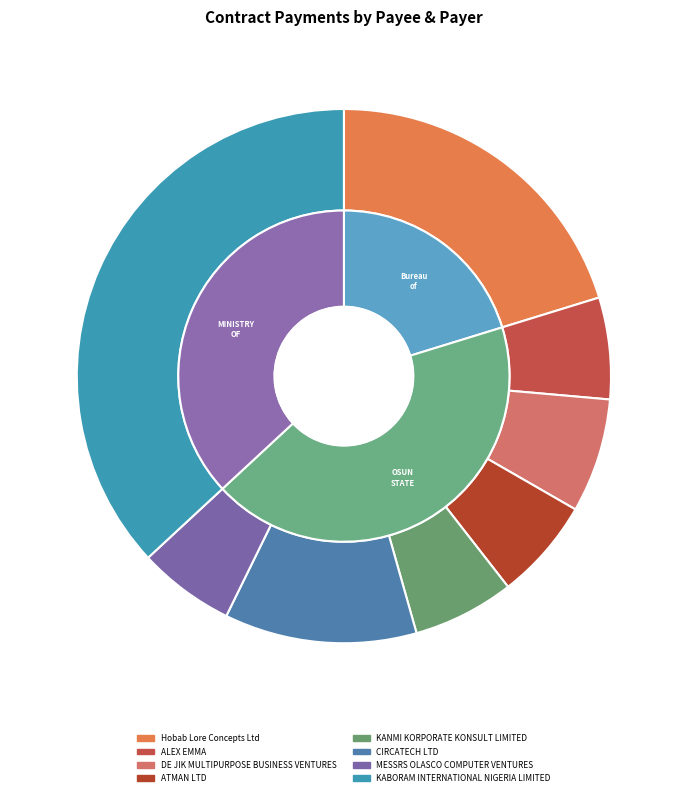

Count the number of slices in the pie.

8